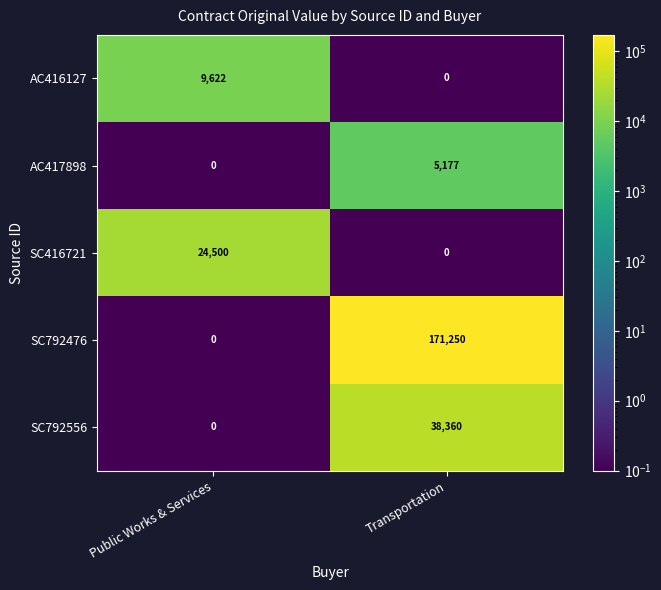

Reading left to right, transcribe all the data shown in this chart.

AC416127: 9622	0
AC417898: 0	5177
SC416721: 24500	0
SC792476: 0	171250
SC792556: 0	38360